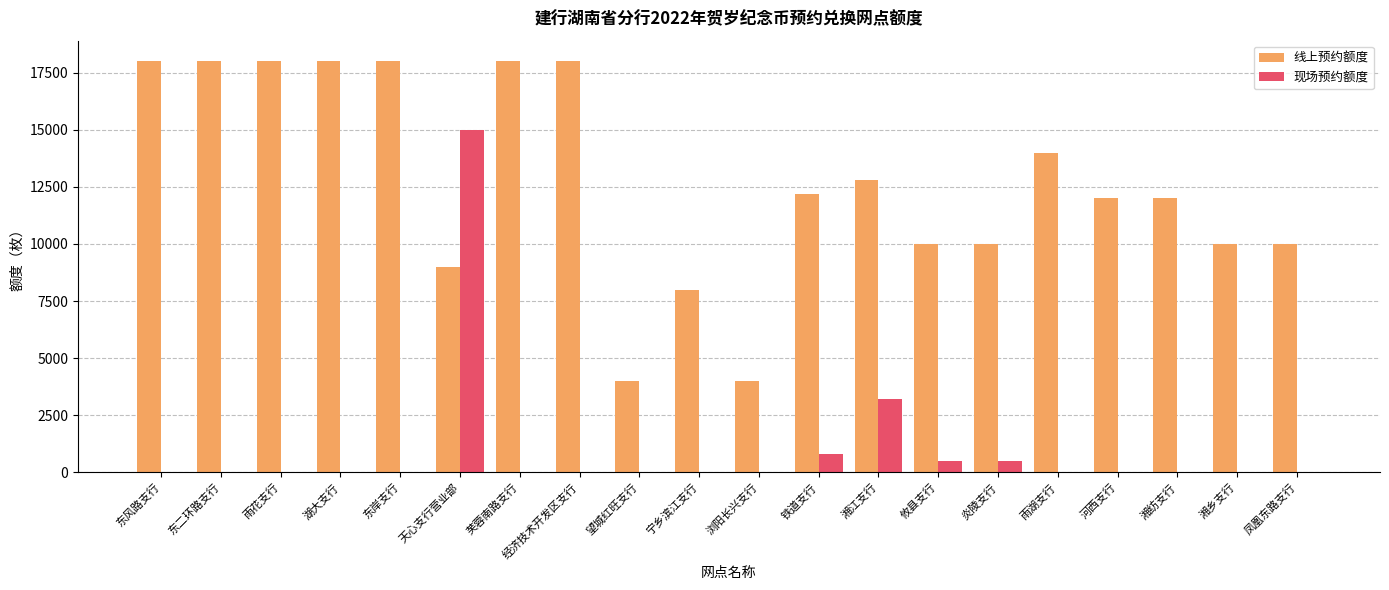

Is it true that 线上预约额度 equals 10000 at 炎陵支行?

True